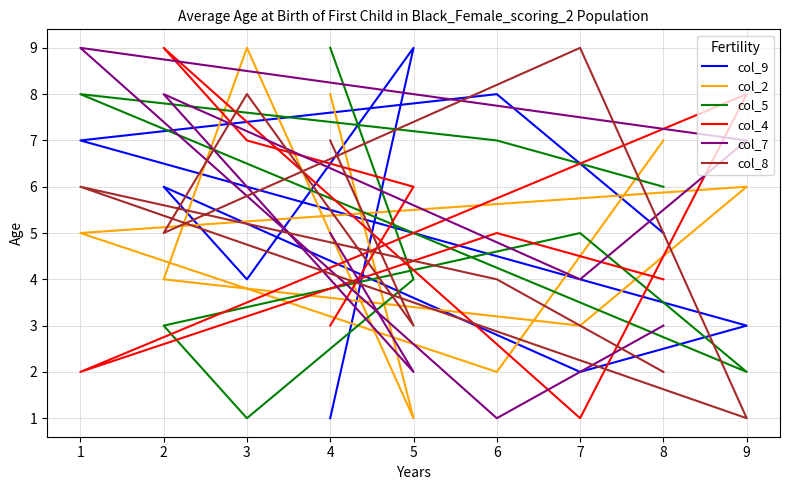

Does the chart have visible grid lines?

Yes